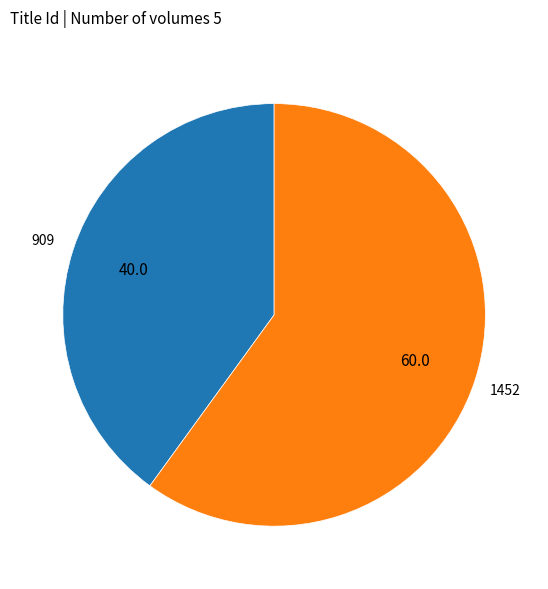

Do 1452 and 909 together represent more than half of the pie?

Yes